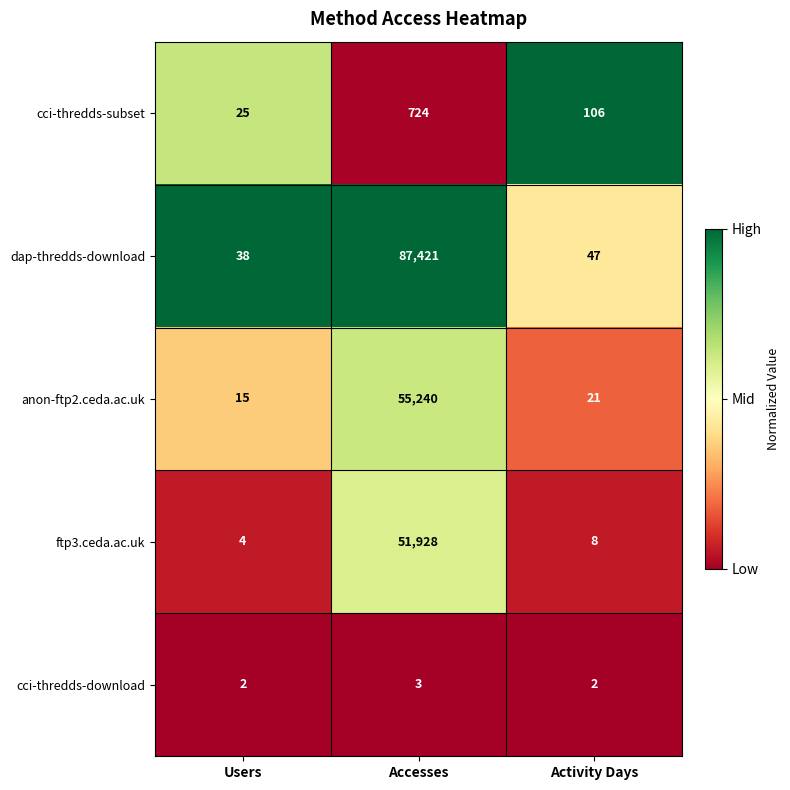

What is the spread (max minus min) of values at Activity Days?

104